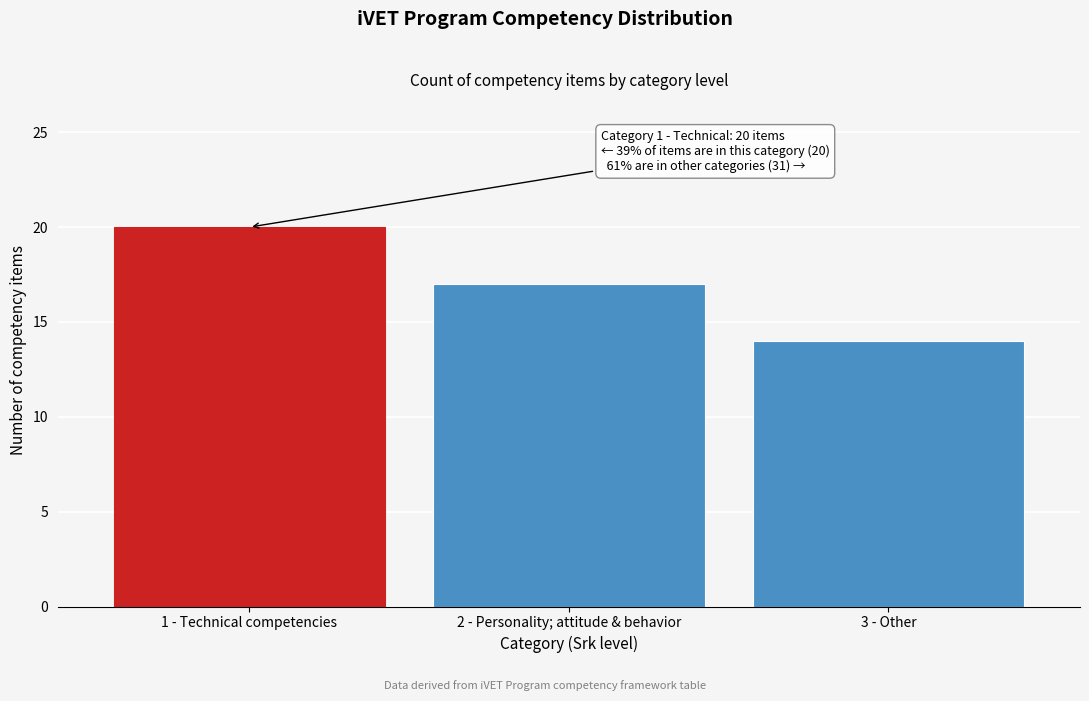

Reading left to right, extract all data points from this chart.

20	17	14